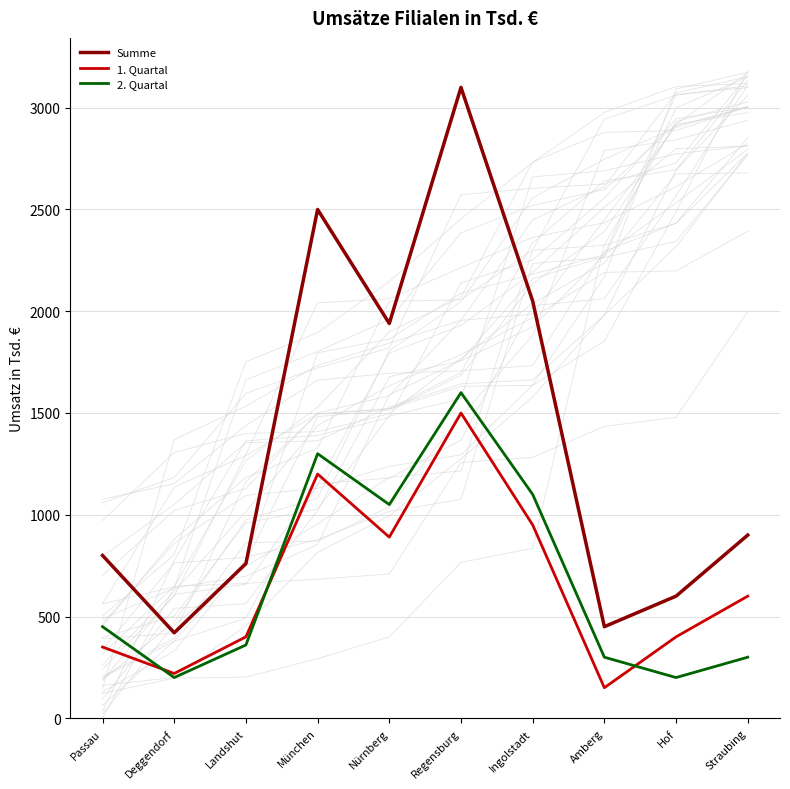

What is the smallest value displayed?

150